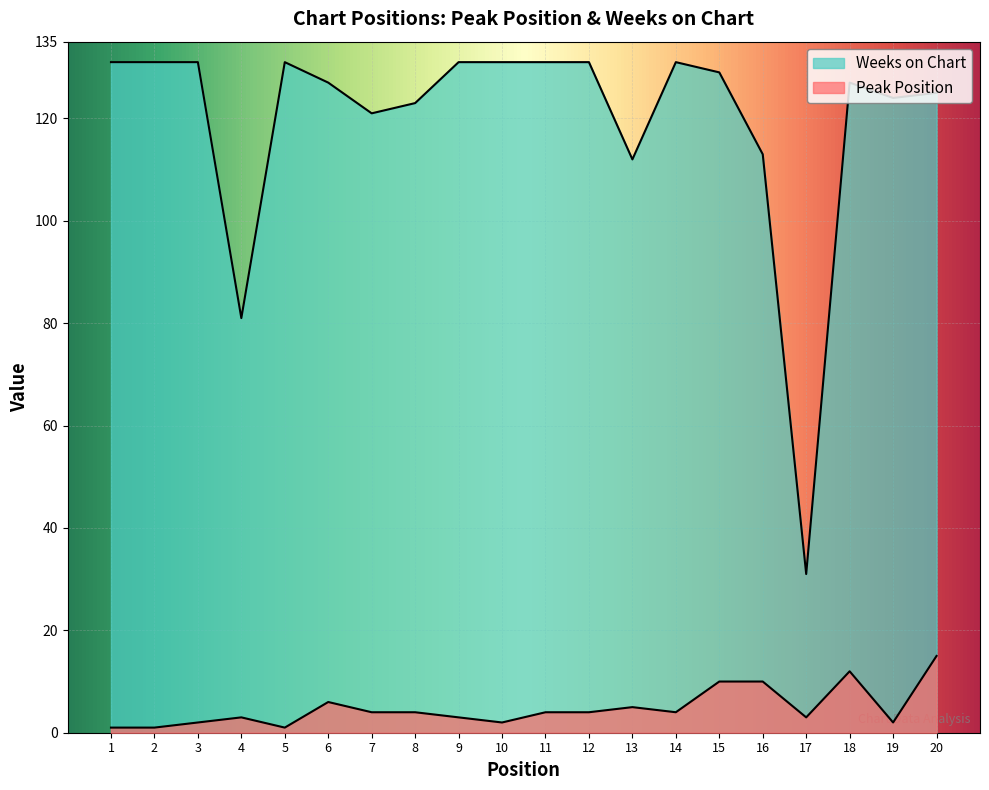

What is the value of the Weeks on Chart point at the 3rd from the left?

131